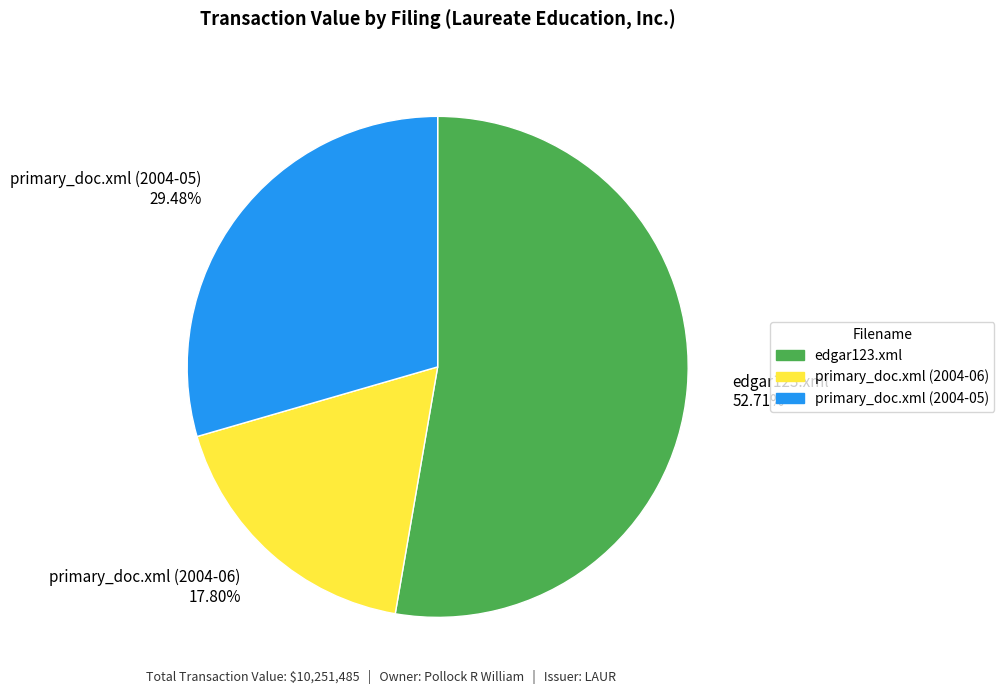

What portion of the pie excludes edgar123.xml?

47.3%